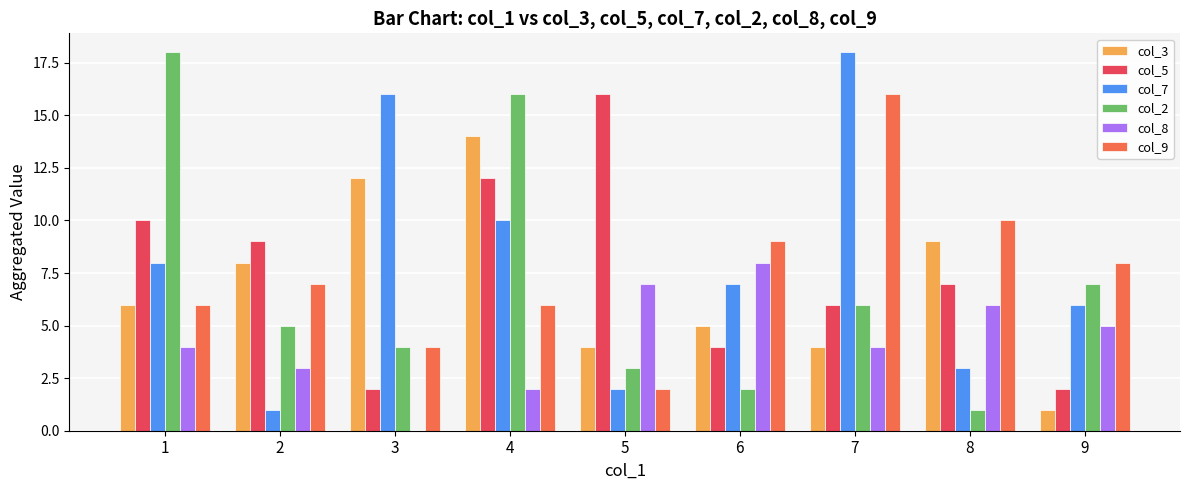

Reading left to right, extract all data points from this chart.

col_3: 6	8	12	14	4	5	4	9	1
col_5: 10	9	2	12	16	4	6	7	2
col_7: 8	1	16	10	2	7	18	3	6
col_2: 18	5	4	16	3	2	6	1	7
col_8: 4	3	0	2	7	8	4	6	5
col_9: 6	7	4	6	2	9	16	10	8